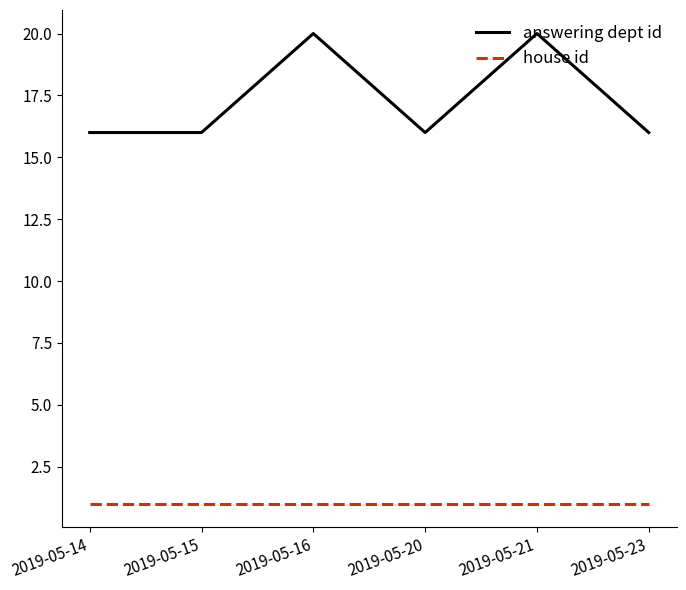

True or false: house id has more than 2 points higher than both neighbors.

False